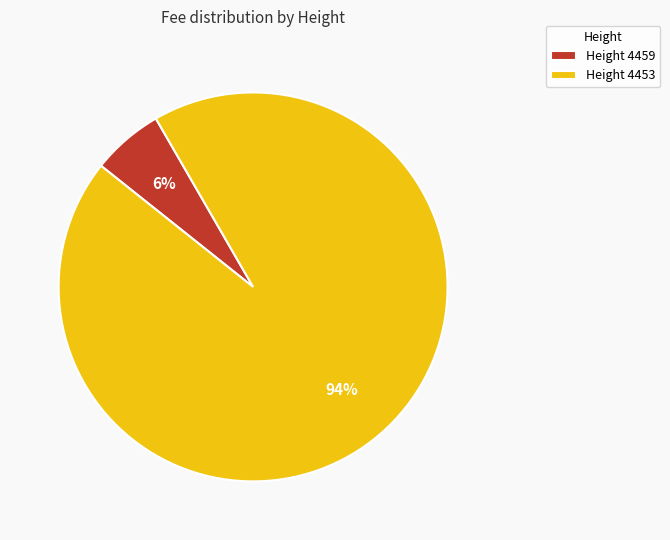

Rank the categories by value from lowest to highest.

Height 4459, Height 4453